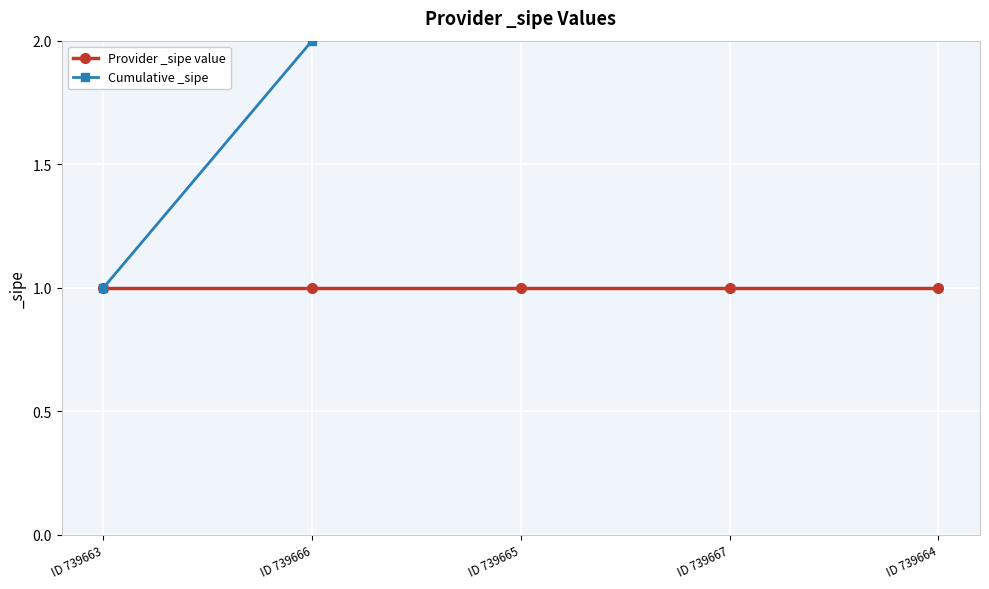

Rank the series by their average value, from highest to lowest.

Cumulative _sipe, Provider _sipe value